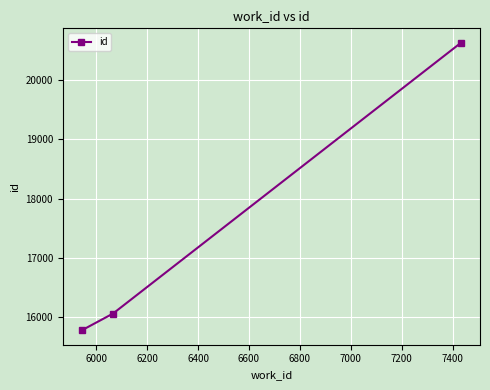

What is the difference between the maximum and minimum values?

4843